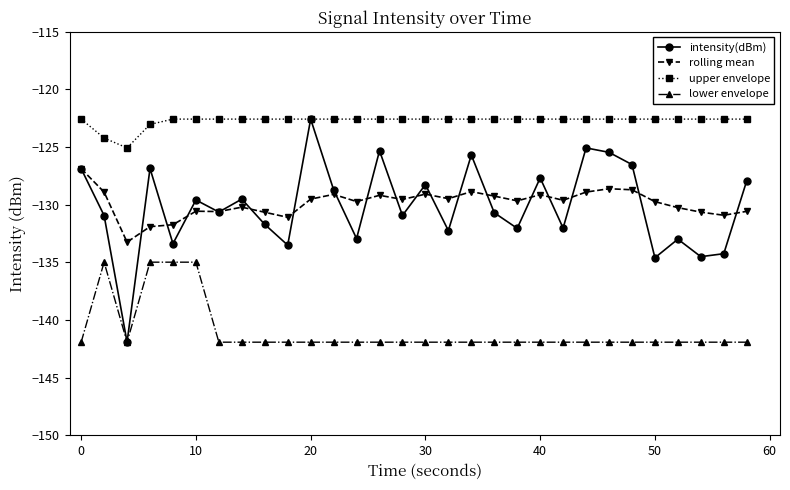

True or false: rolling mean has more than 2 points higher than both neighbors.

True